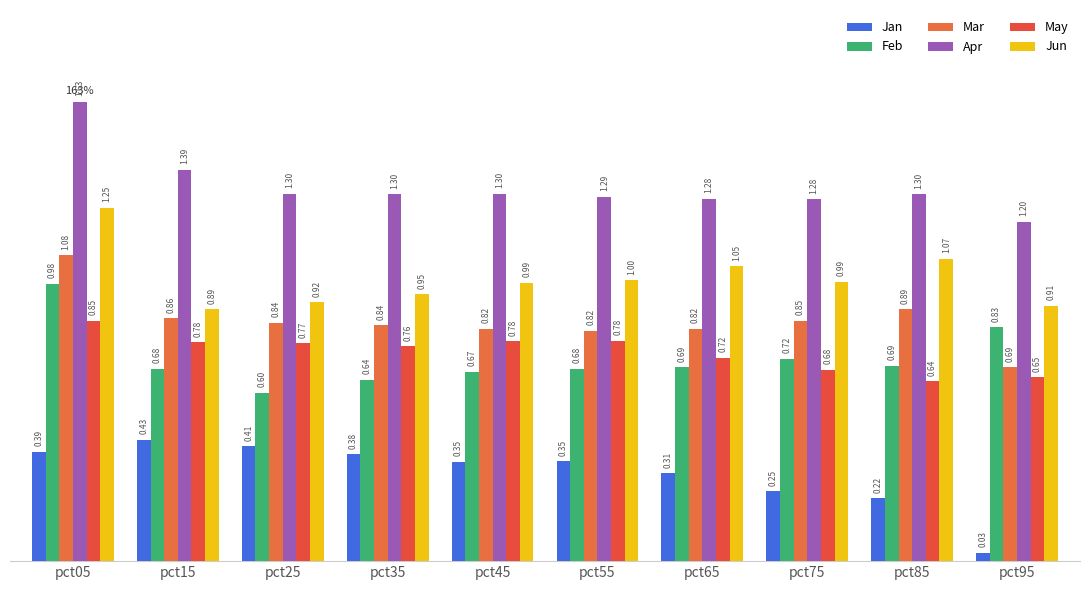

What is the spread (max minus min) of values at pct05?

1.2